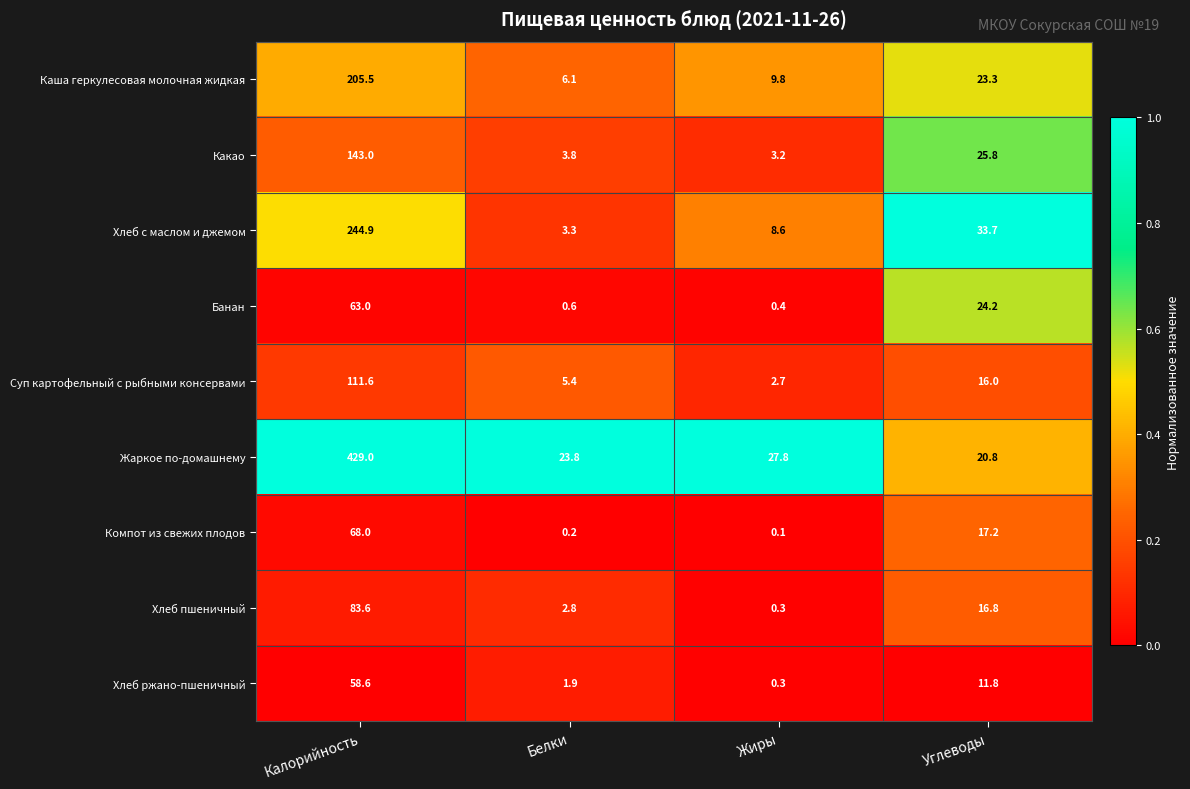

At how many categories does at least one series exceed 0?

4